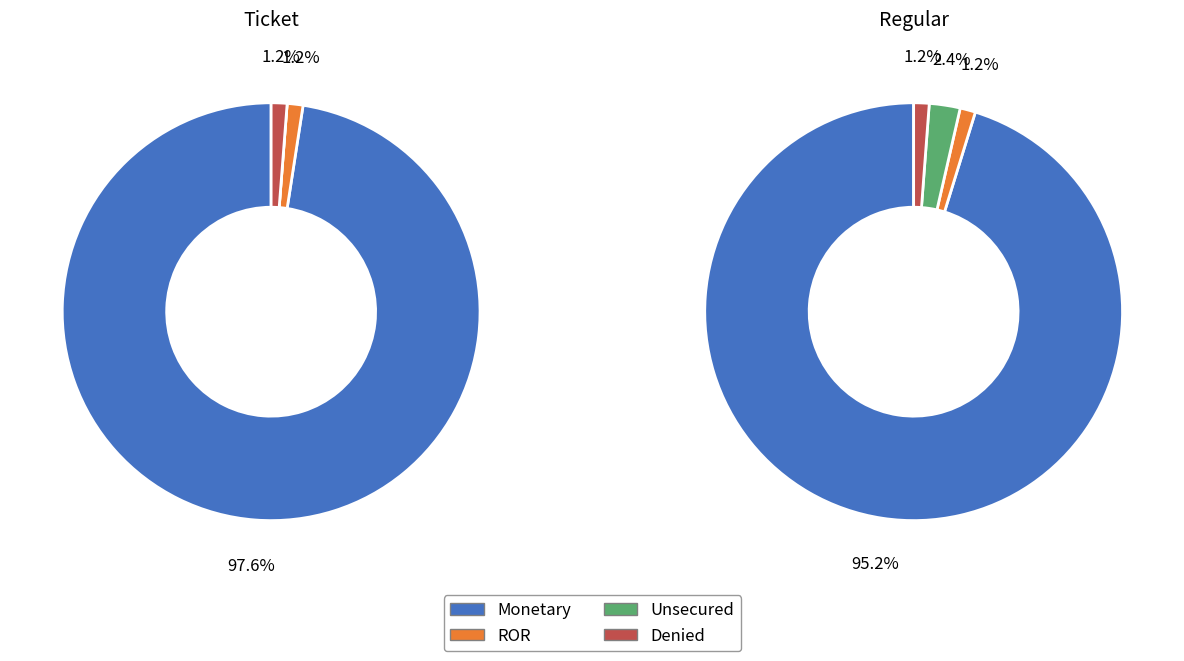

Which series has the largest range (max minus min)?

Ticket